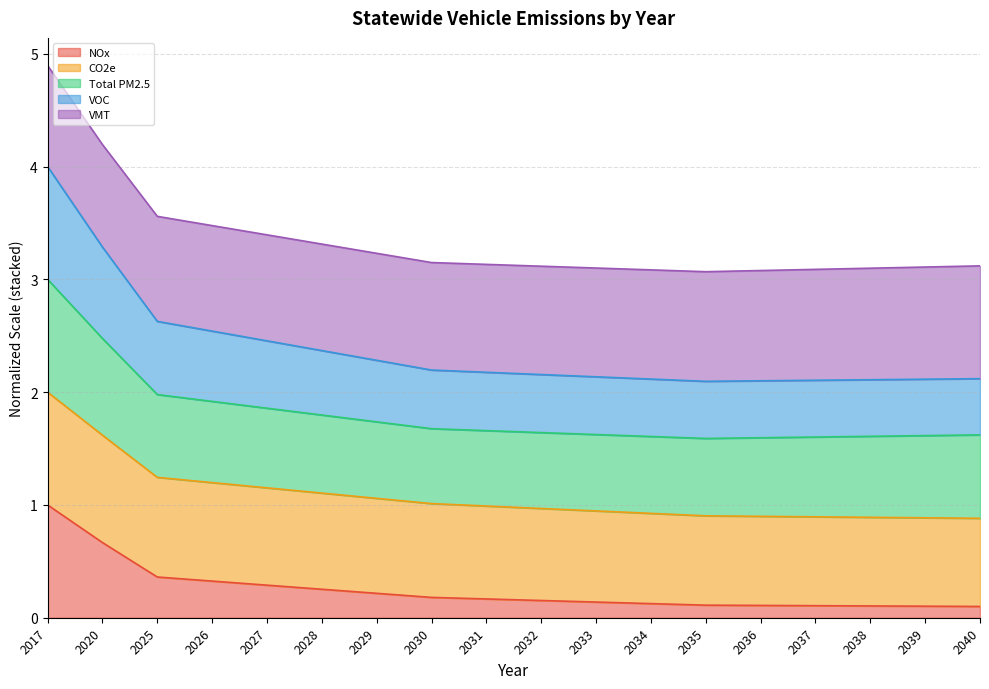

What is the maximum value for NOx?

1.0